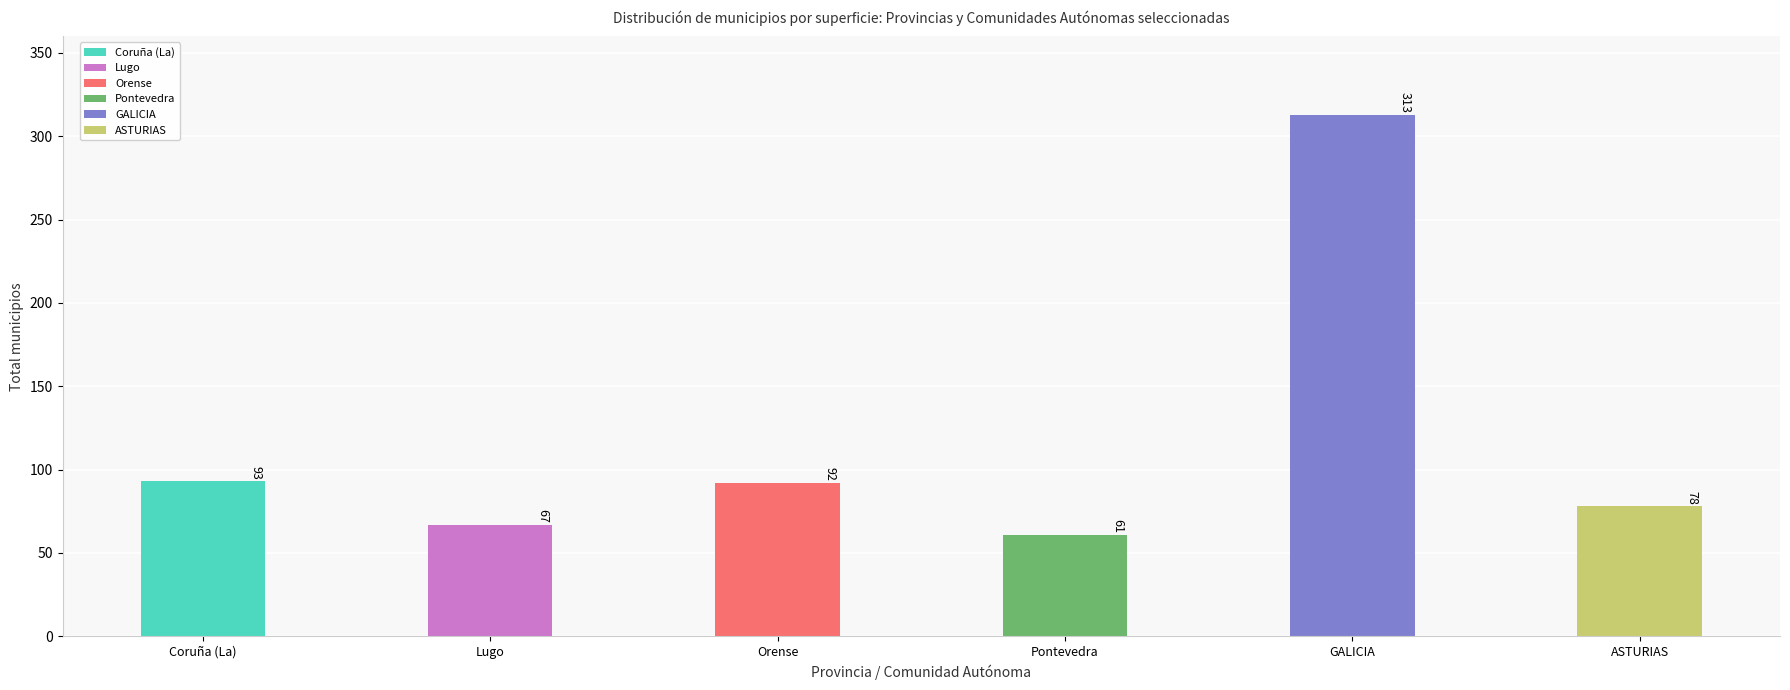

What is the greatest value displayed?

313.0